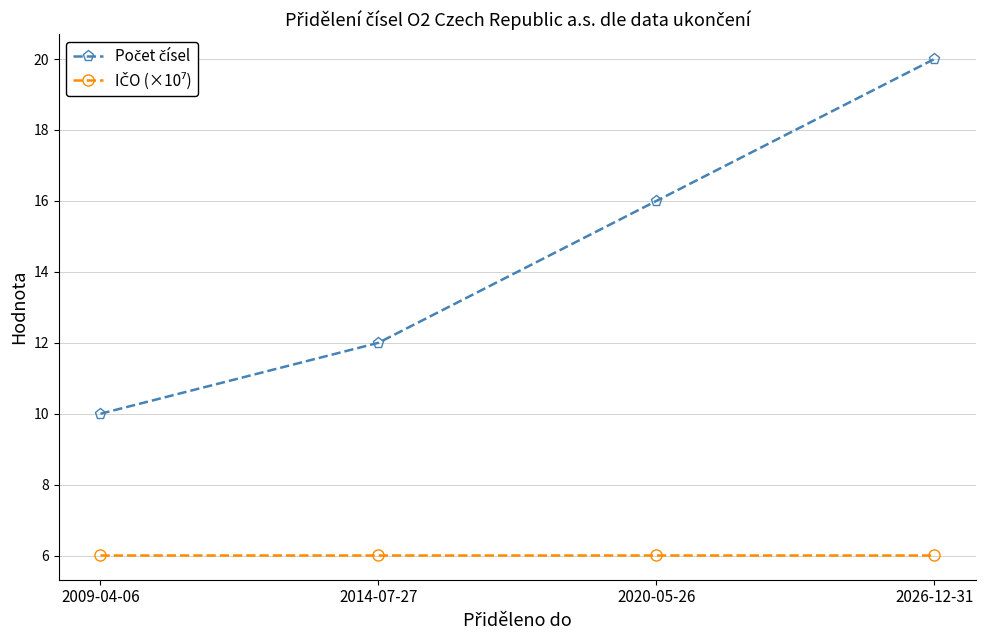

What is the spread (max minus min) of values at 2020-05-26?

10.0